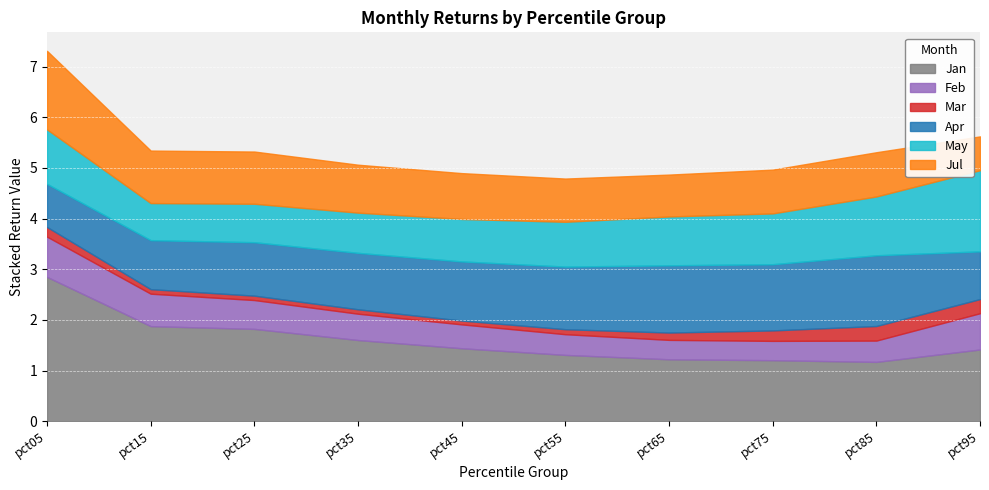

How many times do Jan and Apr cross each other?

2